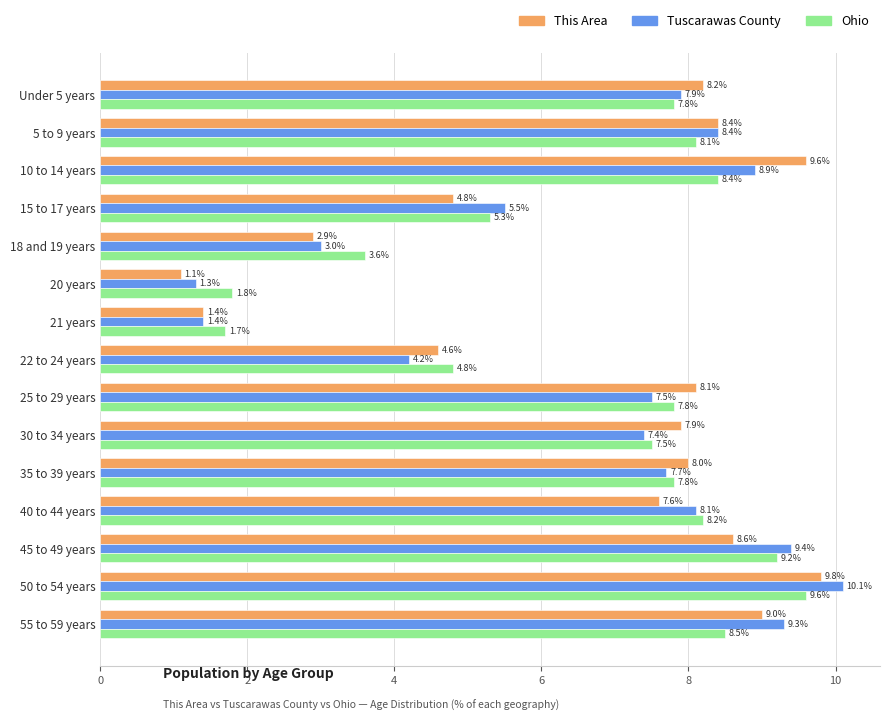

Is the value of Ohio at 5 to 9 years greater than the value of Tuscarawas County at Under 5 years?

Yes